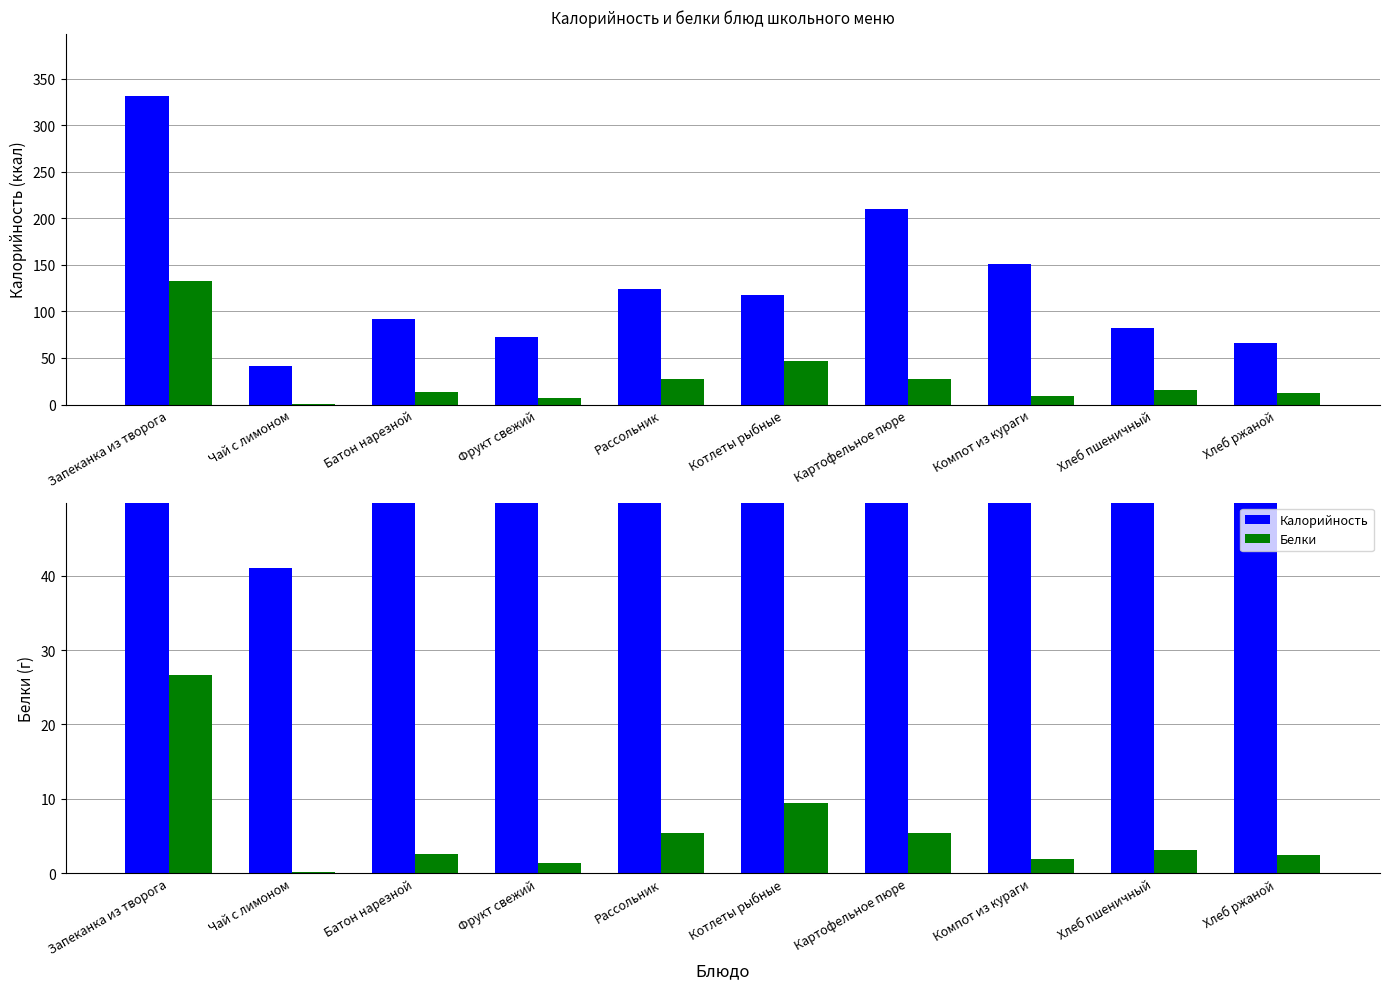

How many groups of bars are there?

10